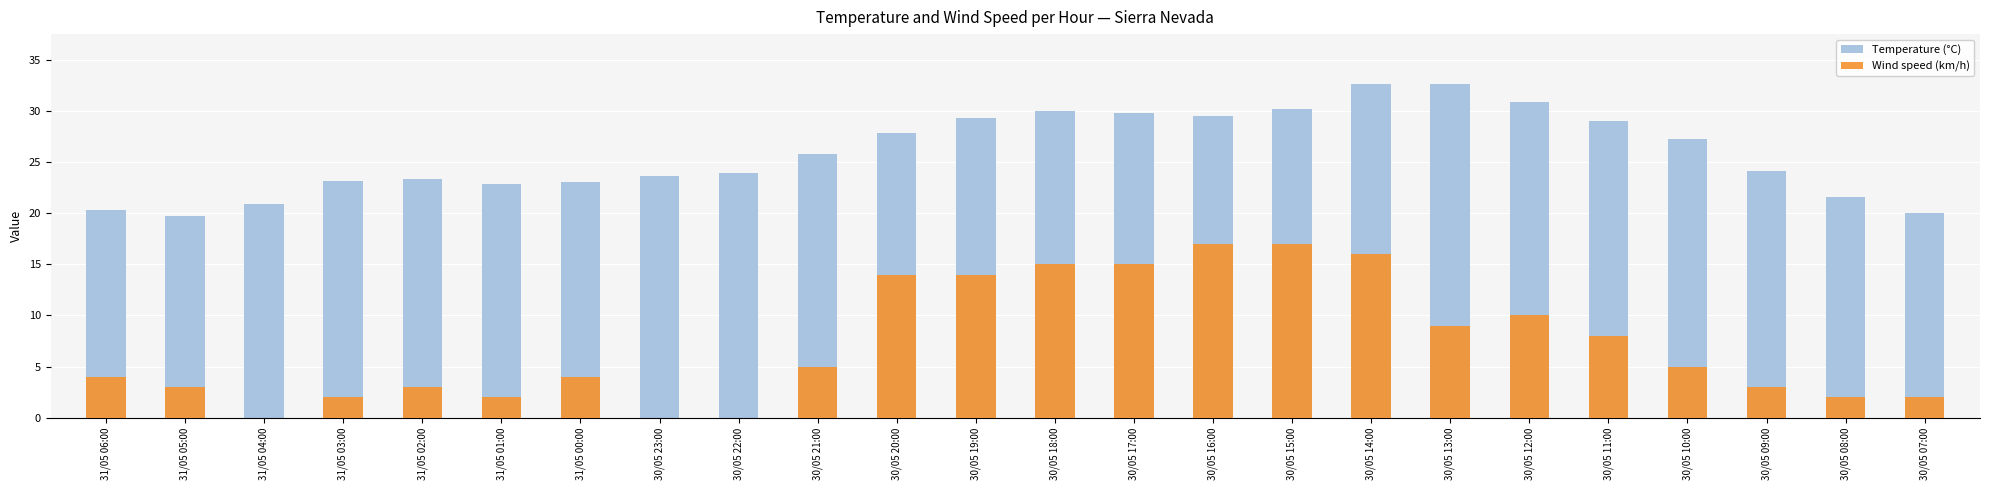

Which series has the widest spread of values?

Wind speed (km/h)